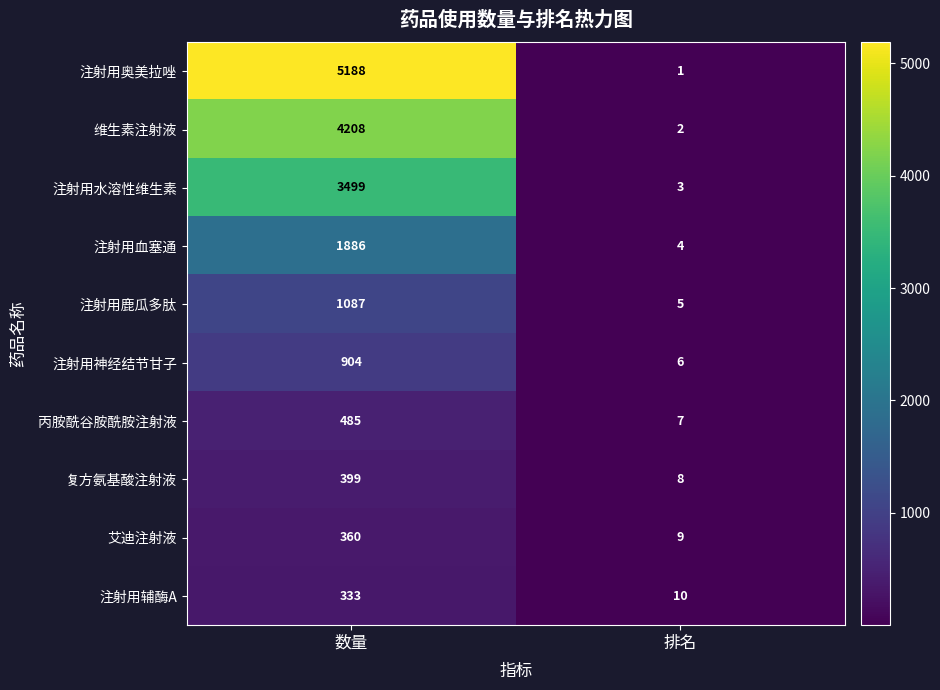

Reading right to left, transcribe all the data shown in this chart.

注射用奥美拉唑: 排名=1	数量=5188
维生素注射液: 排名=2	数量=4208
注射用水溶性维生素: 排名=3	数量=3499
注射用血塞通: 排名=4	数量=1886
注射用鹿瓜多肽: 排名=5	数量=1087
注射用神经结节甘子: 排名=6	数量=904
丙胺酰谷胺酰胺注射液: 排名=7	数量=485
复方氨基酸注射液: 排名=8	数量=399
艾迪注射液: 排名=9	数量=360
注射用辅酶A: 排名=10	数量=333